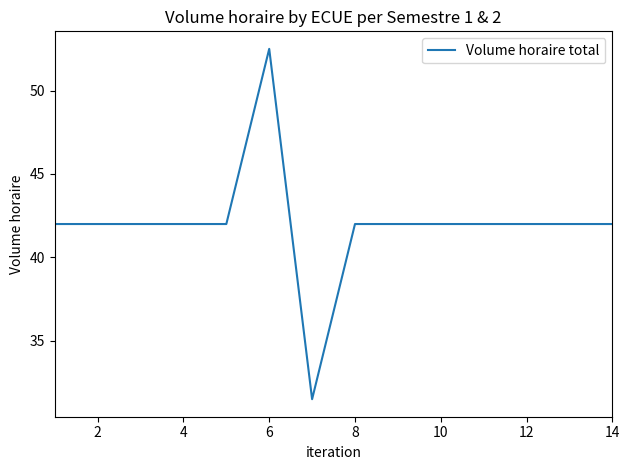

What is the minimum value shown in the chart?

31.5